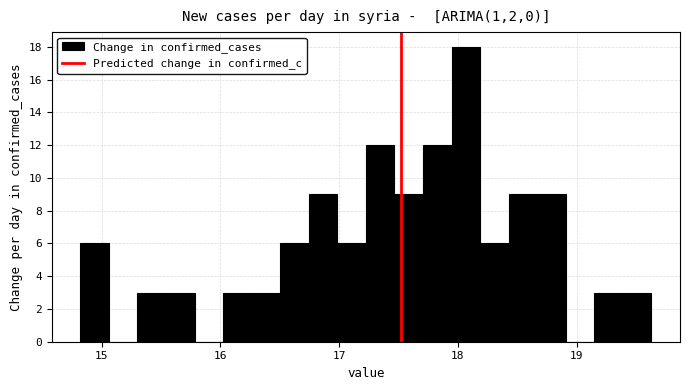

Around what value on the x-axis is the tallest bar? Give the approximate position of its centre, as read against the axis.

18.1